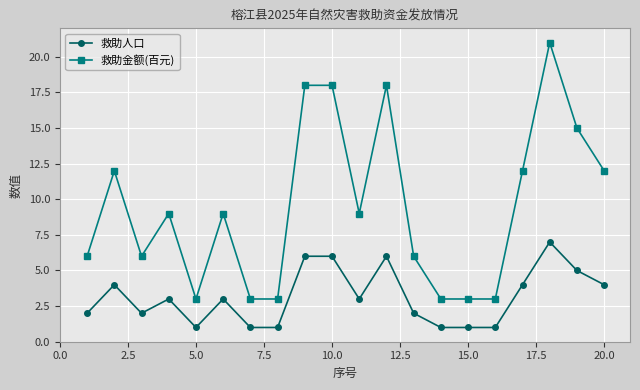

What is the maximum value shown in the chart?

21